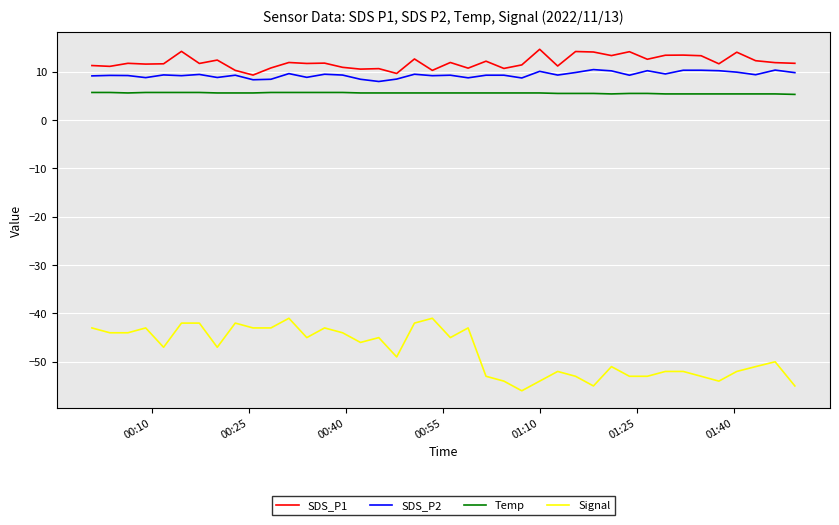

What is the lowest value of the Signal series?

-56.0